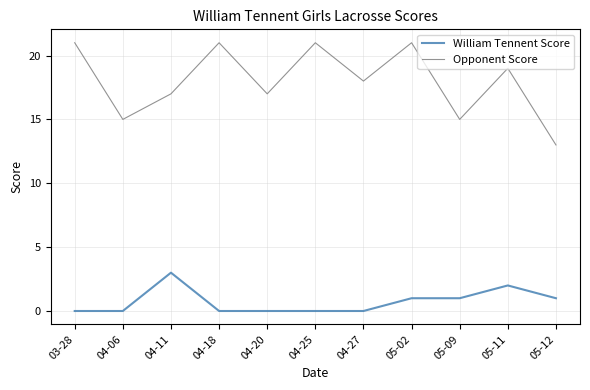

True or false: William Tennent Score and Opponent Score cross at least once.

False